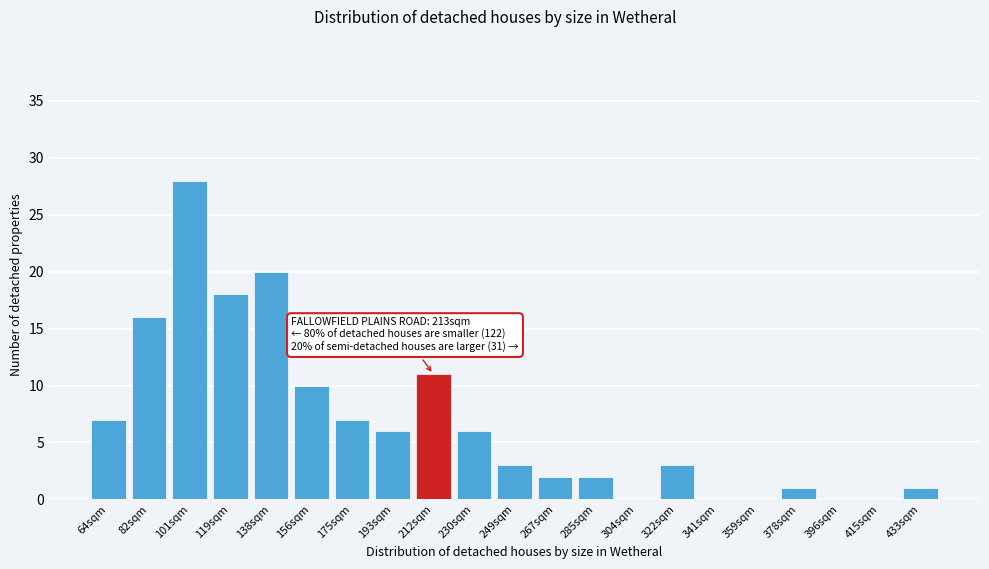

Reading right to left, extract all data points from this chart.

433sqm=1	415sqm=0	396sqm=0	378sqm=1	359sqm=0	341sqm=0	322sqm=3	304sqm=0	285sqm=2	267sqm=2	249sqm=3	230sqm=6	212sqm=11	193sqm=6	175sqm=7	156sqm=10	138sqm=20	119sqm=18	101sqm=28	82sqm=16	64sqm=7